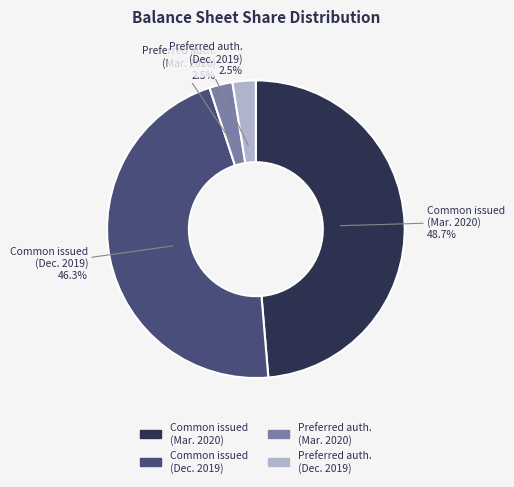

Count the number of slices in the pie.

4